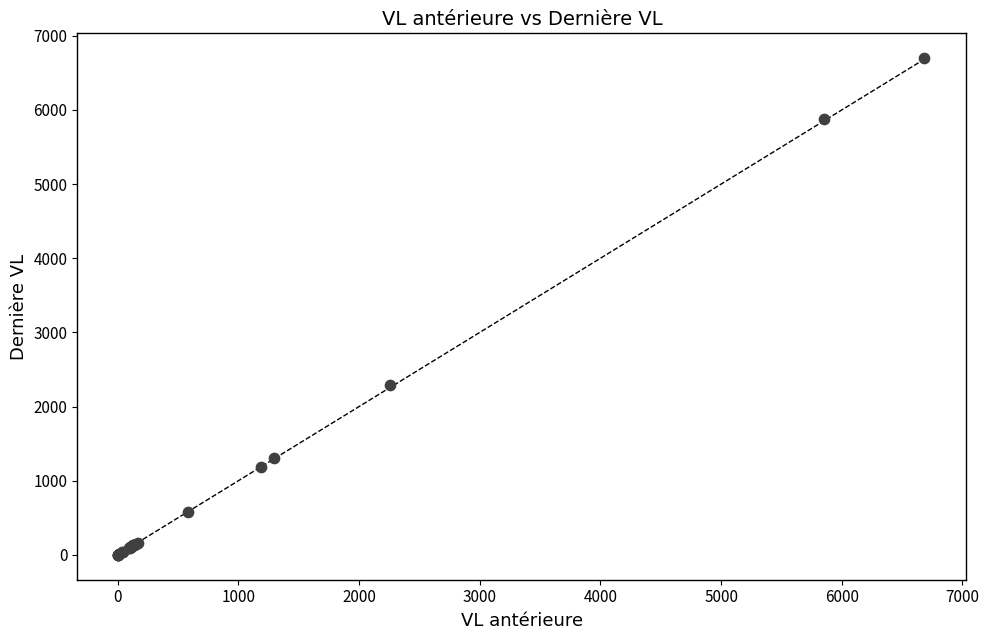

What Y value in the scatter plot is closest to 3349?

2287.0